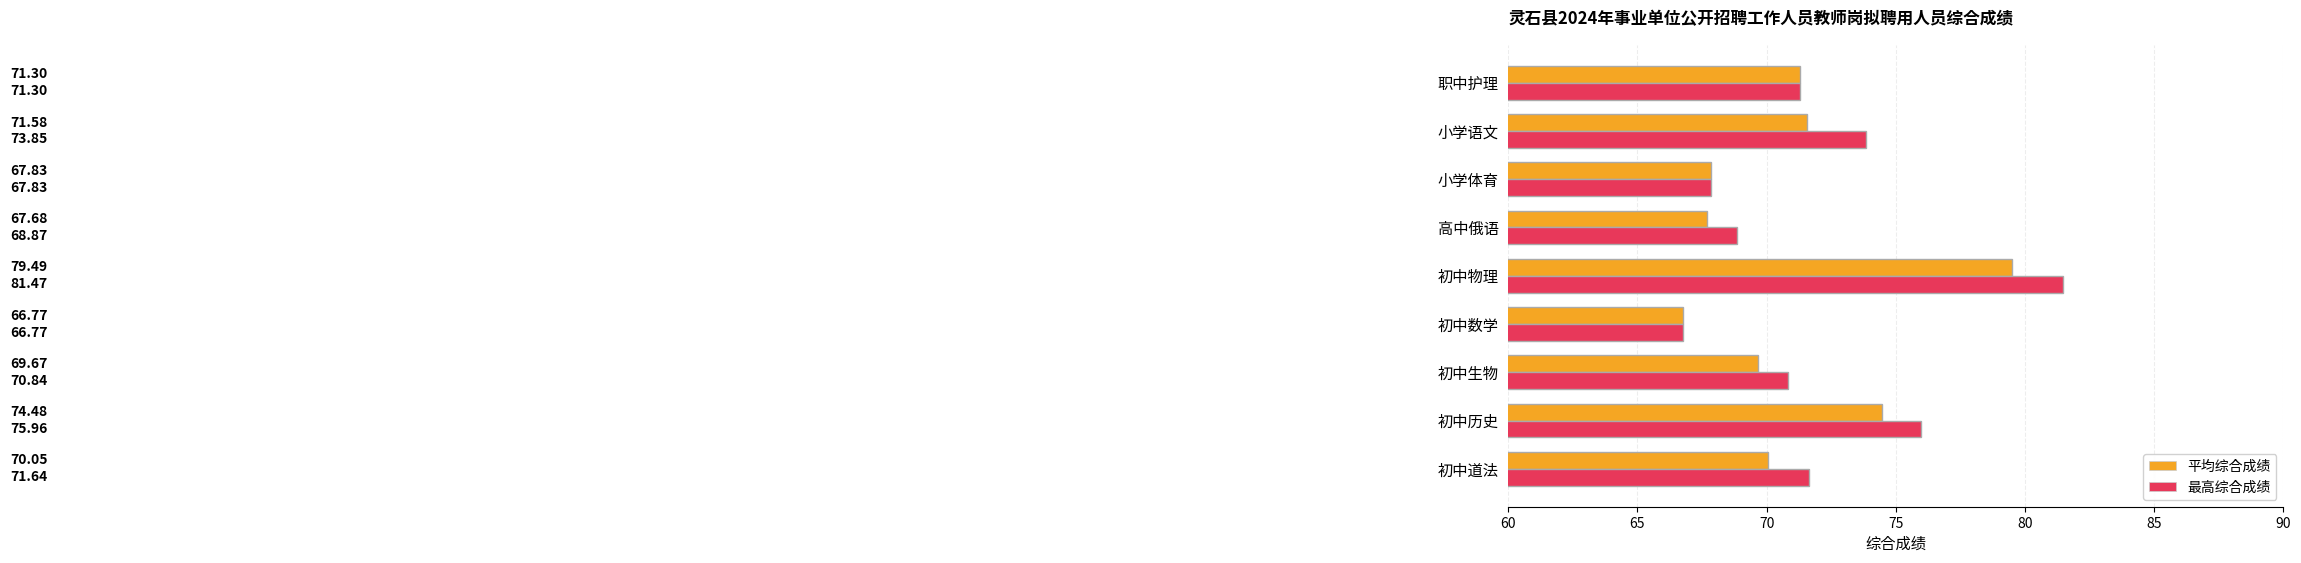

Rank the series by their maximum value, from lowest to highest.

平均综合成绩, 最高综合成绩